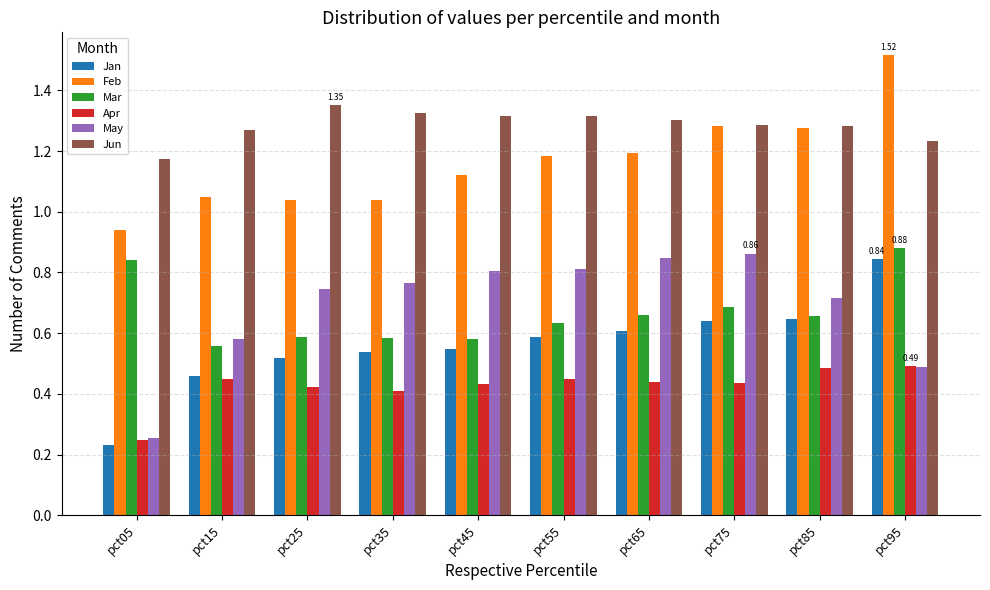

What is the total value across all series at pct25?

4.7